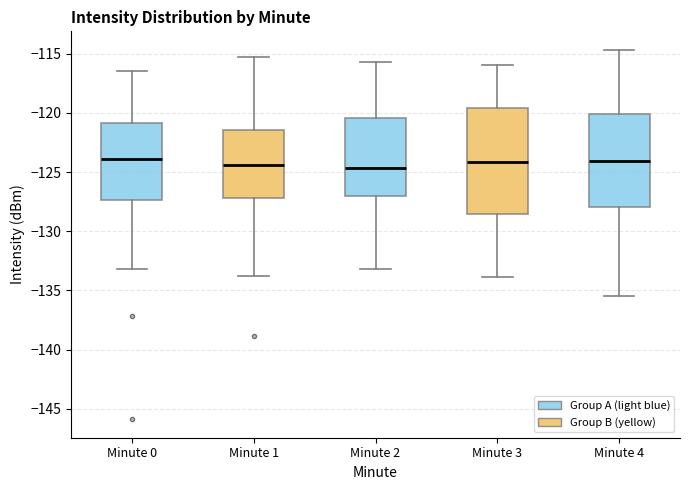

Reading left to right, read every box against the y-axis: the position of its median line, the range the box covers, and the ends of its whiskers. The values are not printed on the chart, so give them approximately, as read against the axis.

Minute 0: median -124.0, box -127.5 to -121.0, whiskers -133.0 to -116.5
Minute 1: median -124.5, box -127.0 to -121.5, whiskers -134.0 to -115.0
Minute 2: median -124.5, box -127.0 to -120.5, whiskers -133.0 to -115.5
Minute 3: median -124.0, box -128.5 to -119.5, whiskers -134.0 to -116.0
Minute 4: median -124.0, box -128.0 to -120.0, whiskers -135.5 to -114.5